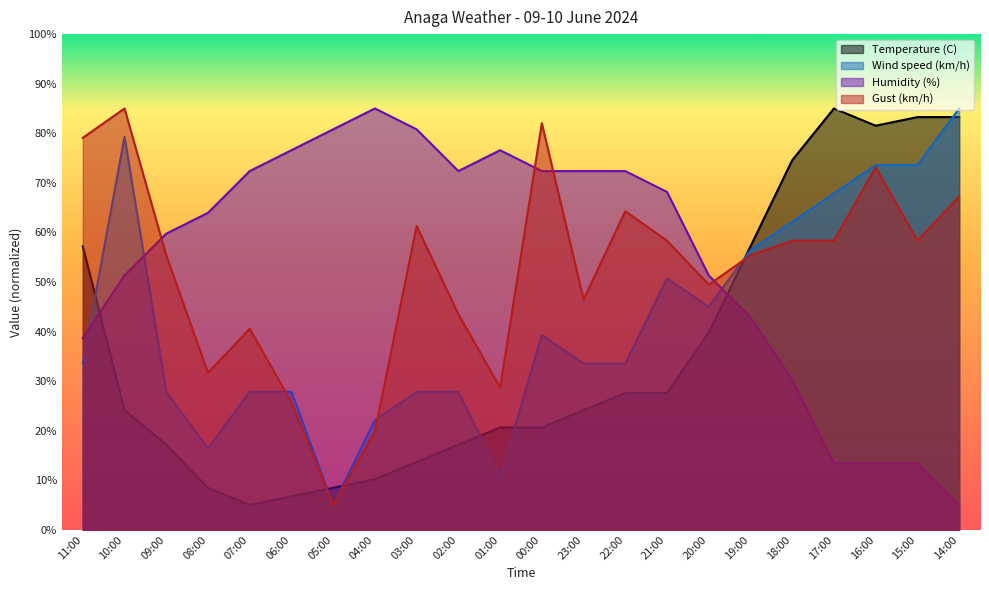

The Wind speed (km/h) series shows 27.9 at 09:00. True or false?

True